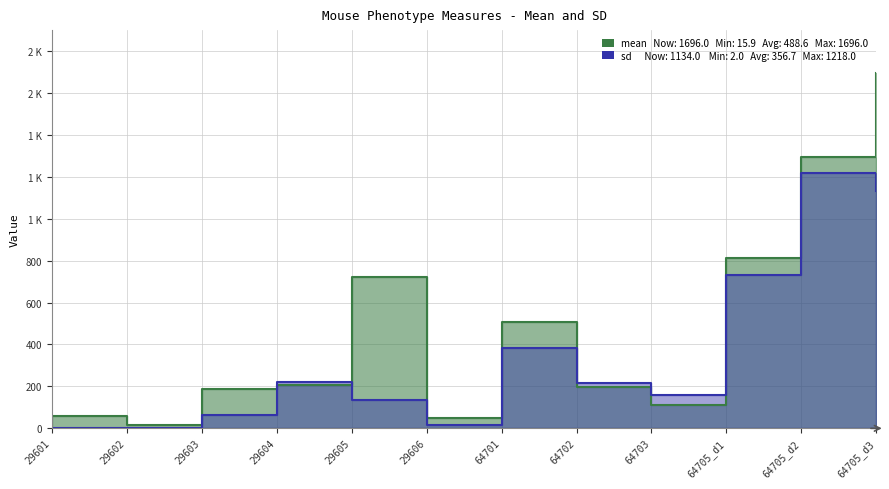

Rank the series at 29605 from lowest to highest value.

sd, mean